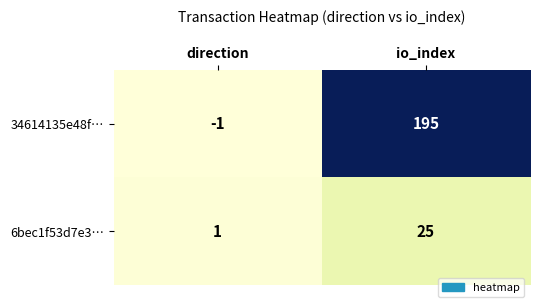

At io_index, list the series in order from smallest to largest.

6bec1f53d7e3…, 34614135e48f…